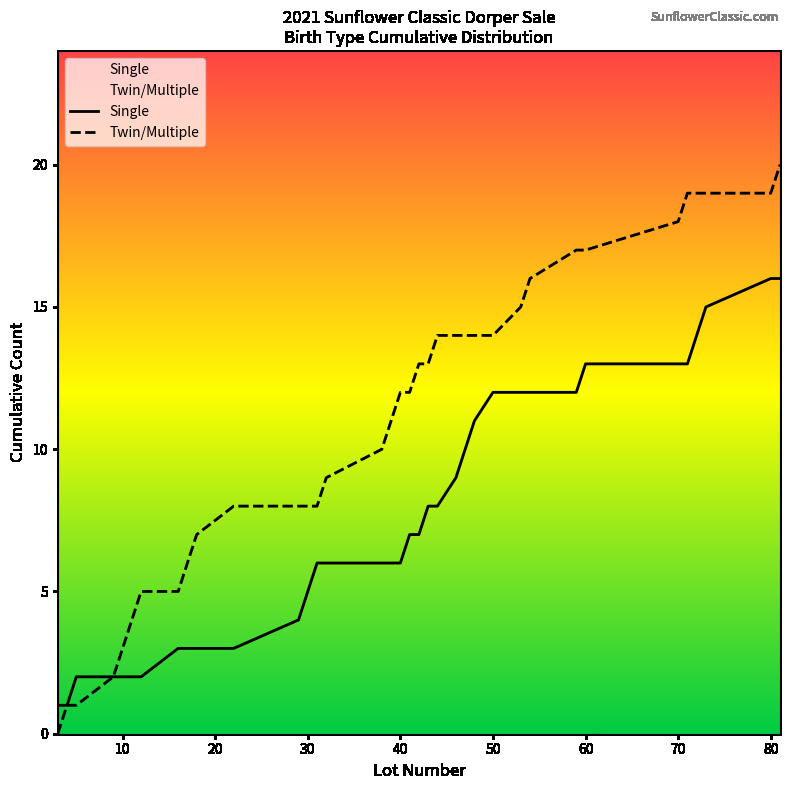

At how many categories does at least one series exceed 19?

1